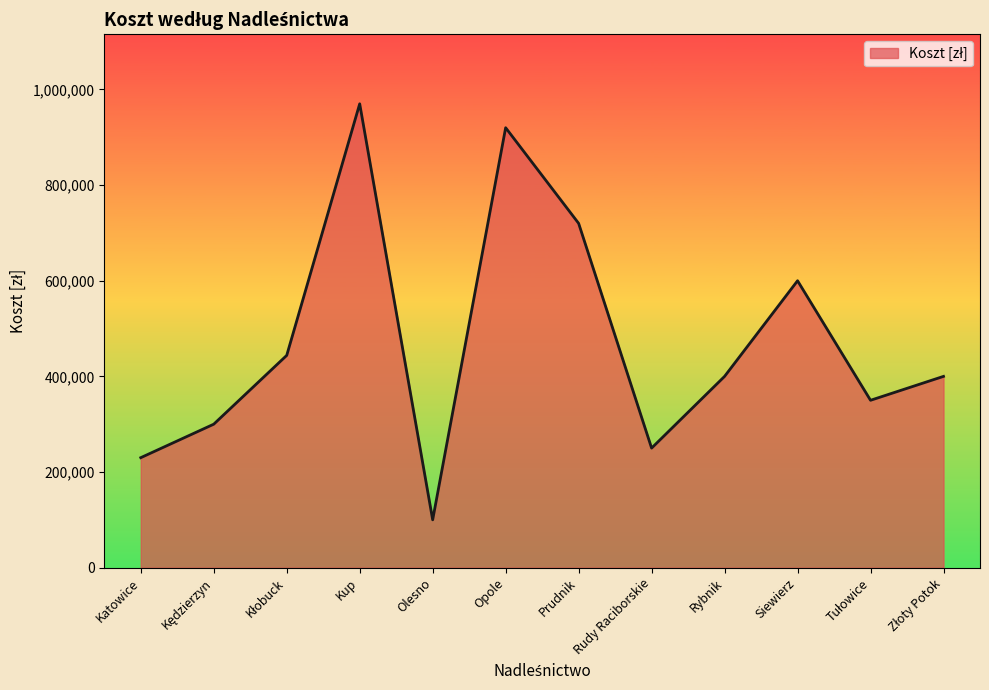

What is the difference between the maximum and minimum values?

870000